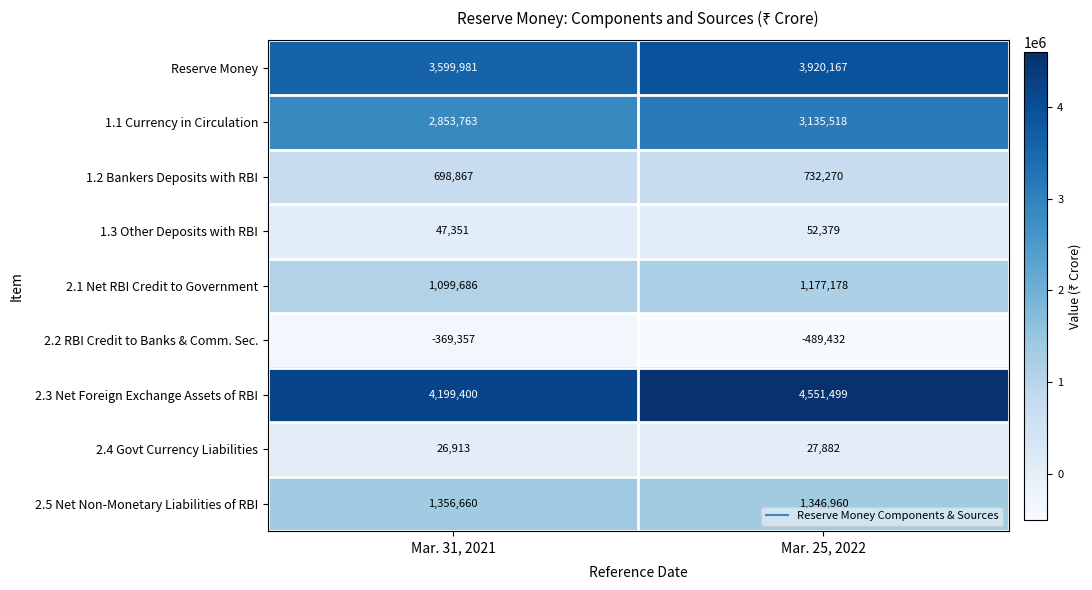

Which series changed the most between Mar. 31, 2021 and Mar. 25, 2022?

2.3 Net Foreign Exchange Assets of RBI